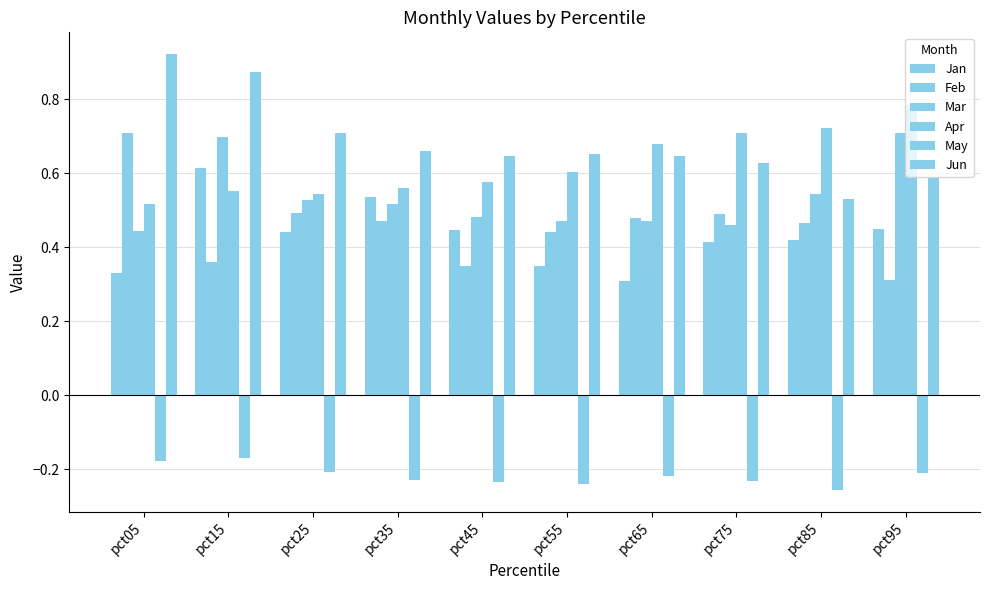

Reading left to right, transcribe all the data shown in this chart.

Jan: 0.3	0.6	0.4	0.5	0.4	0.3	0.3	0.4	0.4	0.5
Feb: 0.7	0.4	0.5	0.5	0.3	0.4	0.5	0.5	0.5	0.3
Mar: 0.4	0.7	0.5	0.5	0.5	0.5	0.5	0.5	0.5	0.7
Apr: 0.5	0.6	0.5	0.6	0.6	0.6	0.7	0.7	0.7	0.8
May: -0.2	-0.2	-0.2	-0.2	-0.2	-0.2	-0.2	-0.2	-0.3	-0.2
Jun: 0.9	0.9	0.7	0.7	0.6	0.7	0.6	0.6	0.5	0.6